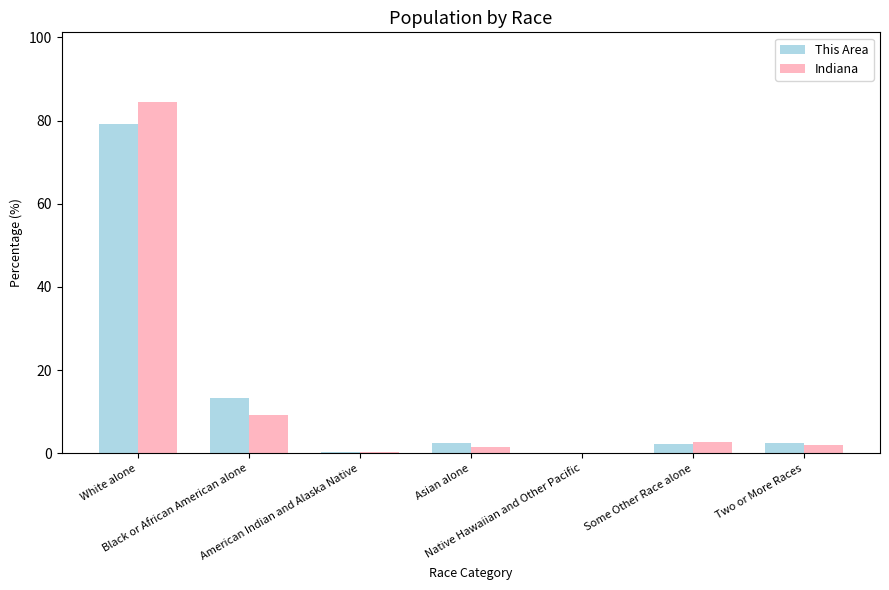

What is the maximum value for Indiana?

84.3